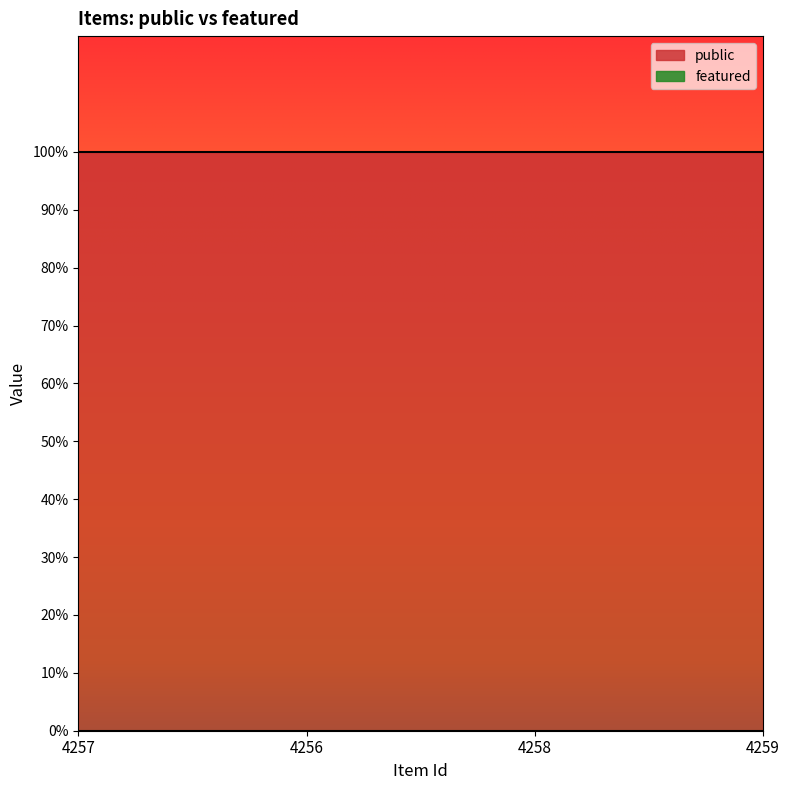

Where is public nearest to the value 1?

4257